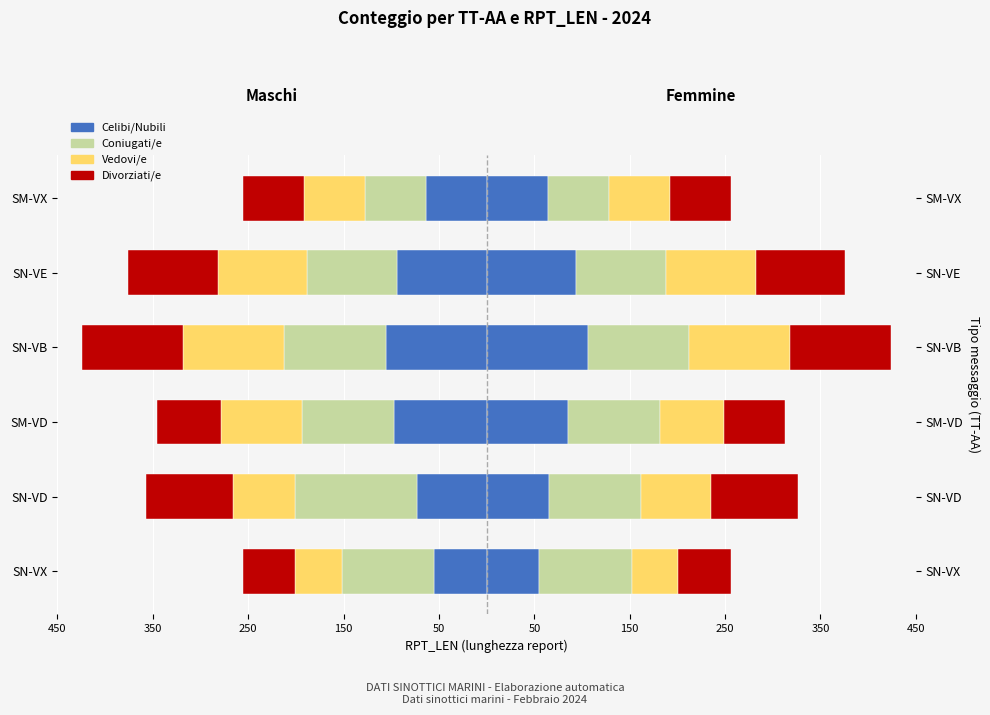

How many groups of bars are there?

6